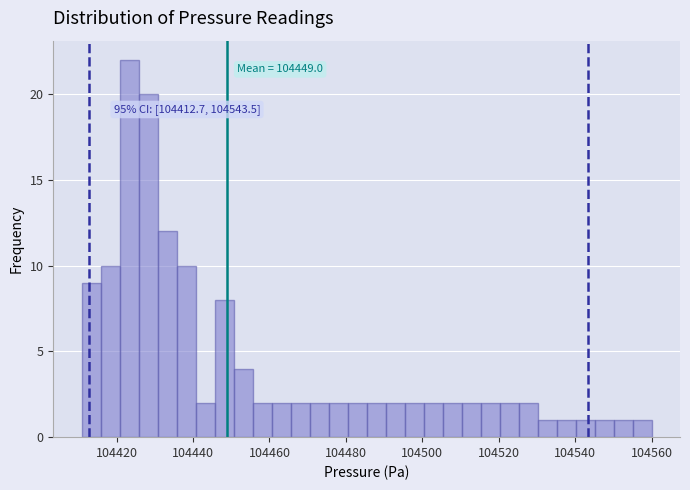

Read against the x-axis, roughly where is the centre of the tallest bar?

104424